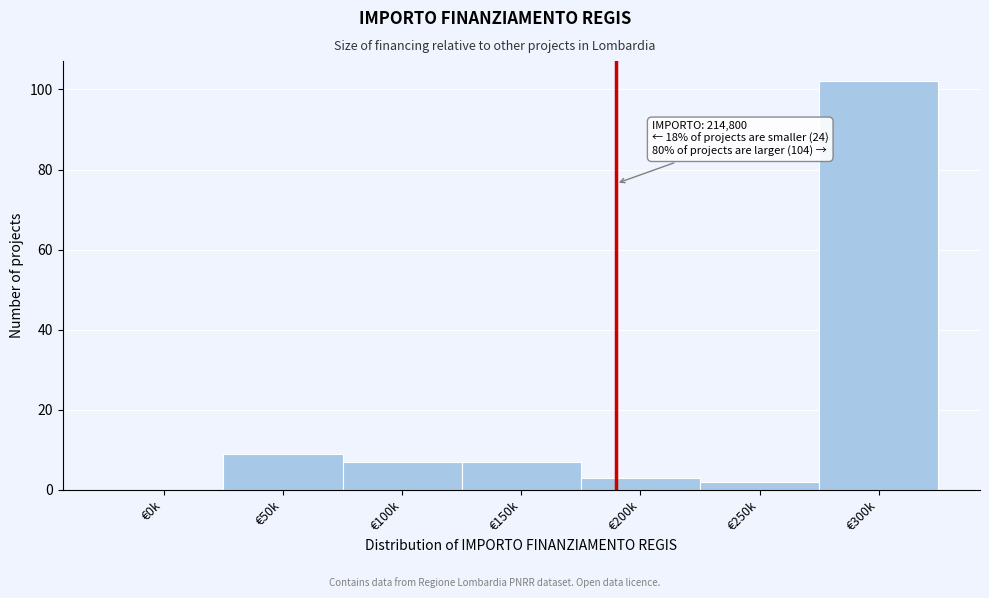

Reading left to right, transcribe all the data shown in this chart.

€0k=0	€50k=9	€100k=7	€150k=7	€200k=3	€250k=2	€300k=102